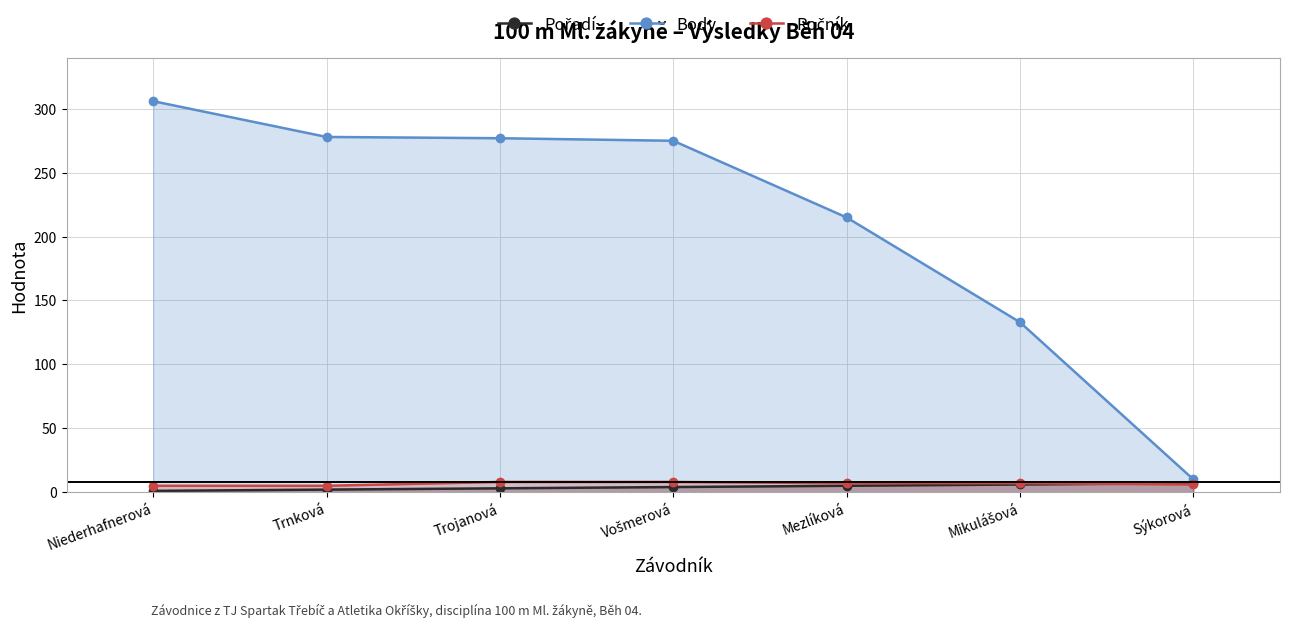

What is the difference between the second highest and minimum values in the Body series?

268